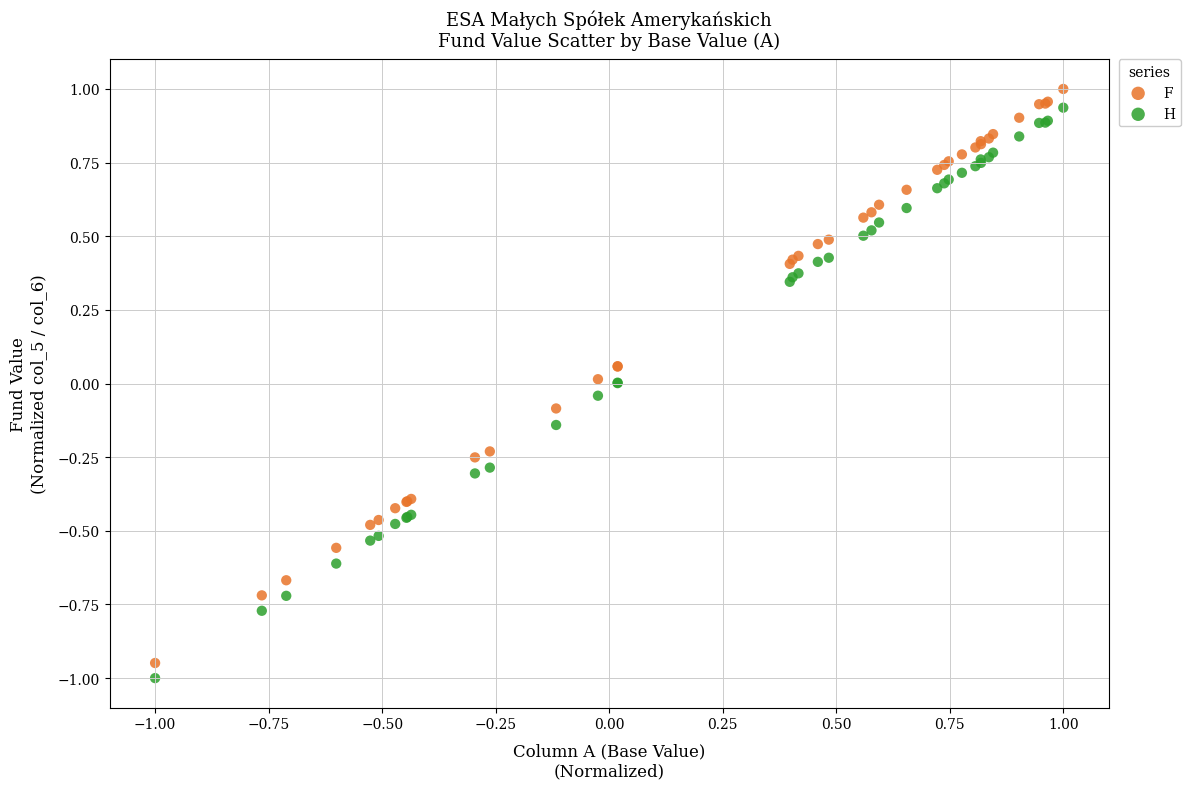

Which series contains the highest Y value?

F